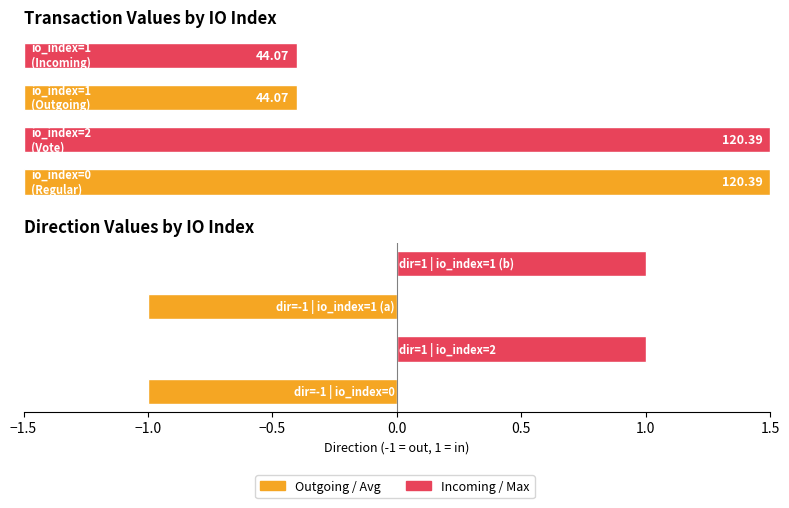

What is the label of the 3rd bar from the right?

2